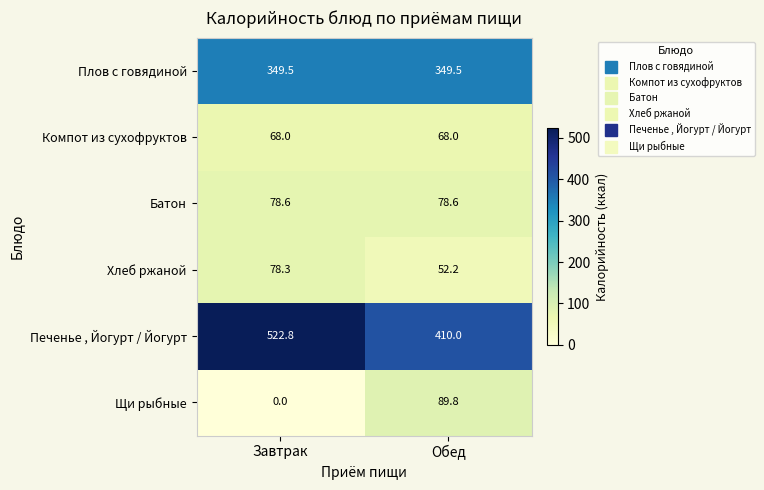

Which series has the largest range (max minus min)?

Печенье , Йогурт / Йогурт